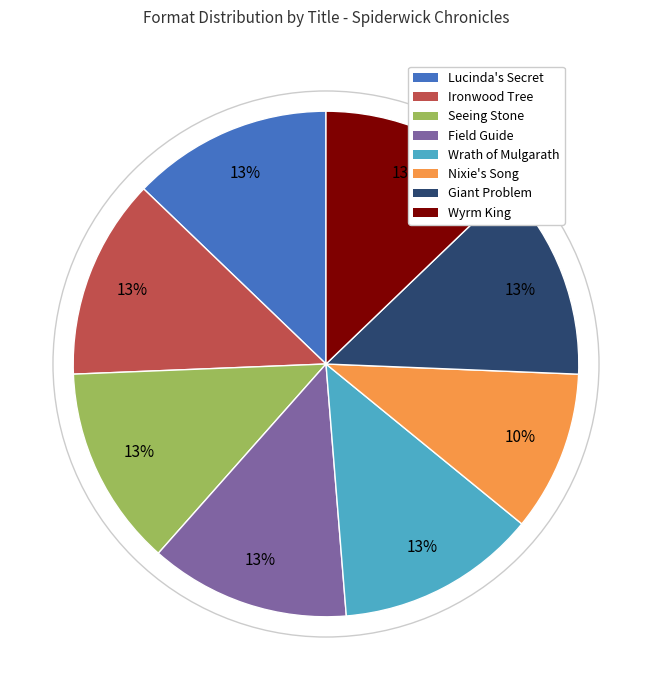

What is the smallest slice in the pie chart?

Nixie's Song